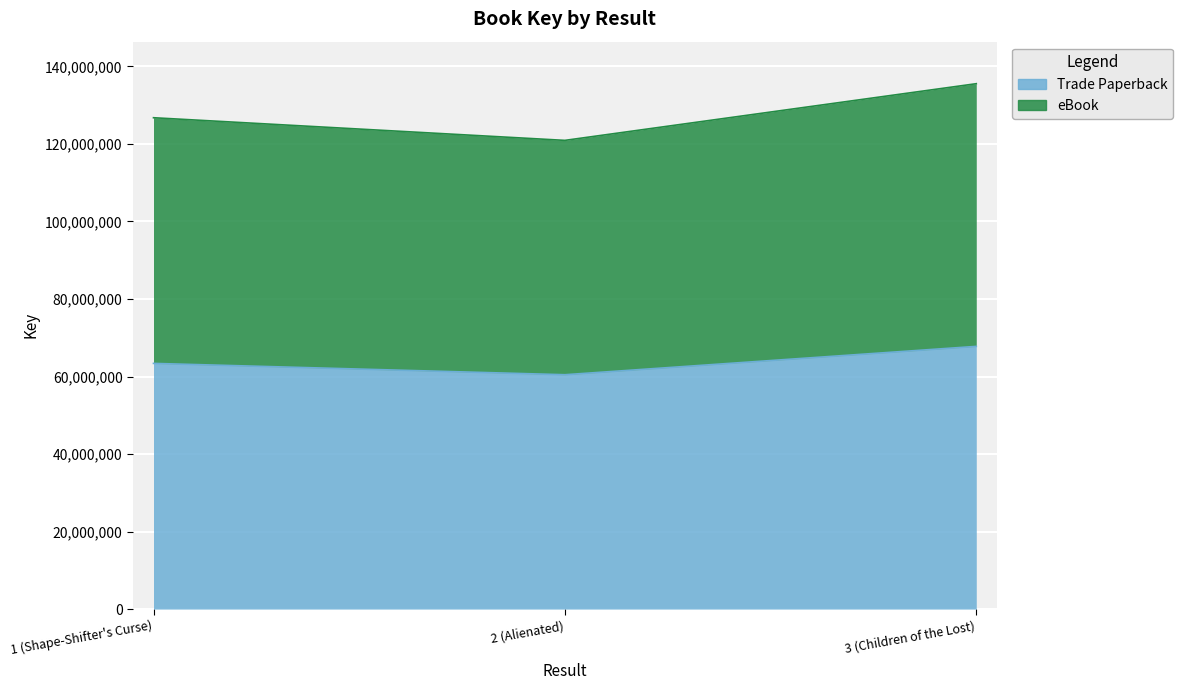

Count the eBook values in the range 120921146 to 135545328.

3